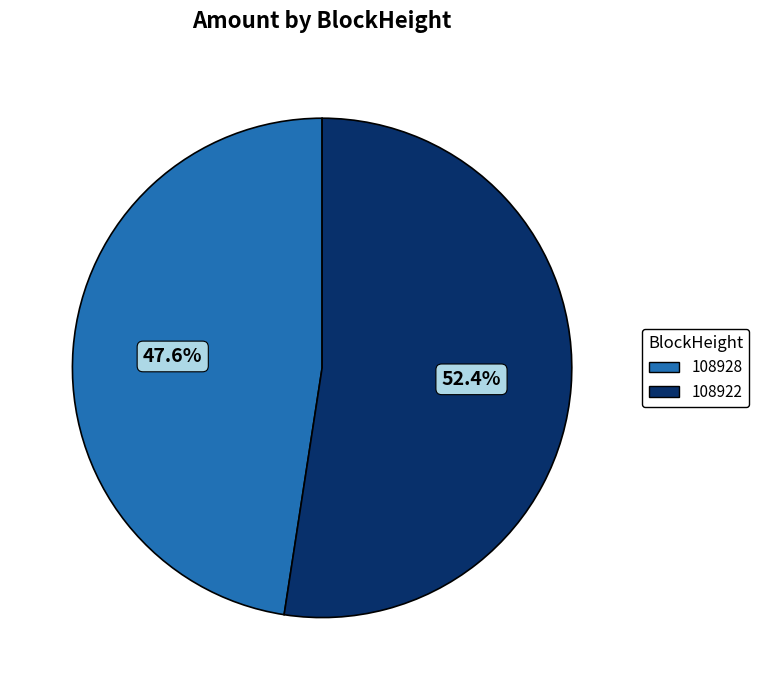

Rank the categories by value from highest to lowest.

108922, 108928